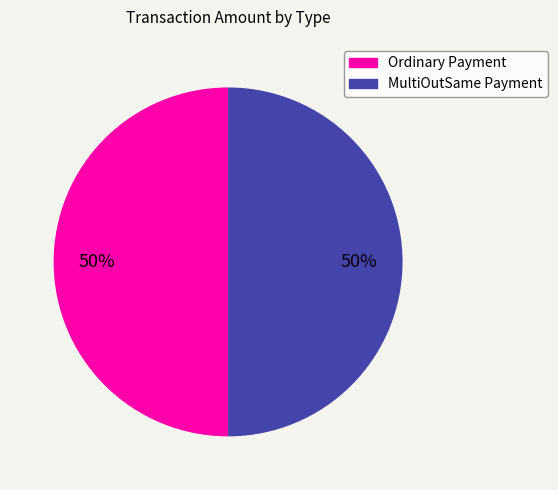

How many slices are in this pie chart?

2